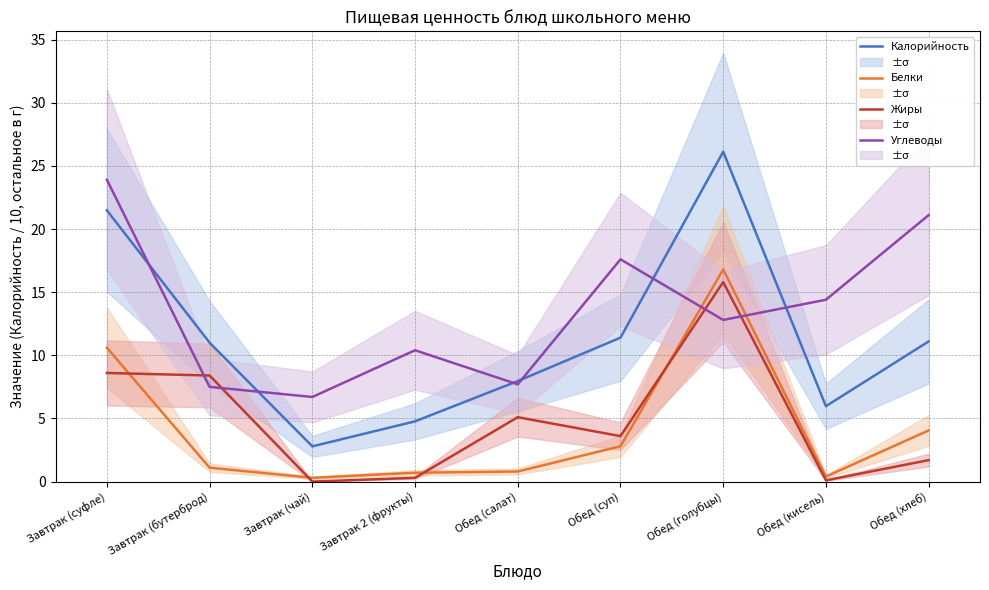

The Белки series shows 4.0 at Обед (хлеб). True or false?

True